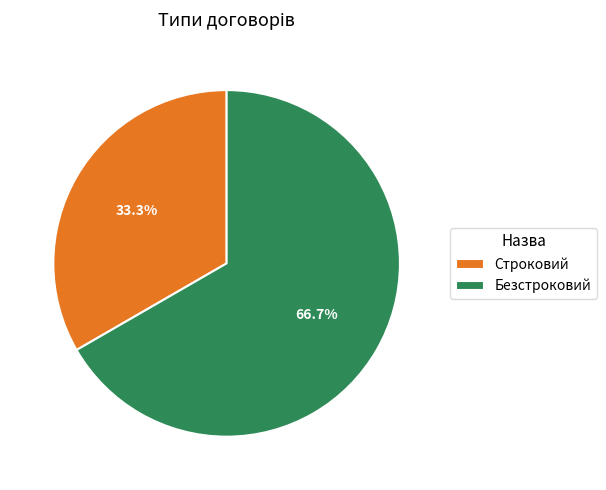

The Строковий slice represents 33% of the pie. True or false?

True